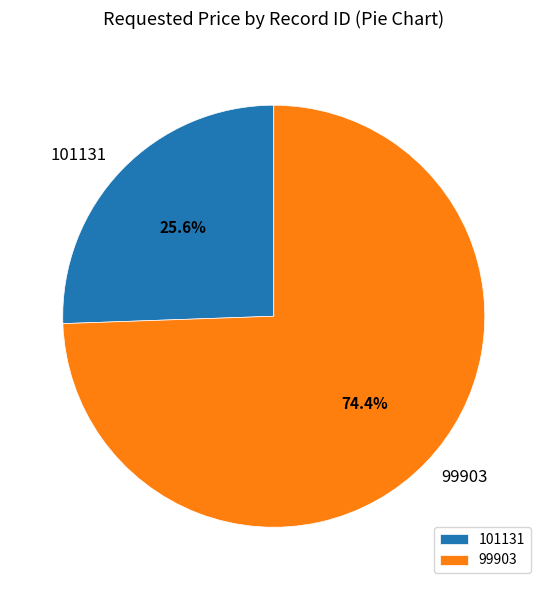

Does any single category account for the majority?

Yes